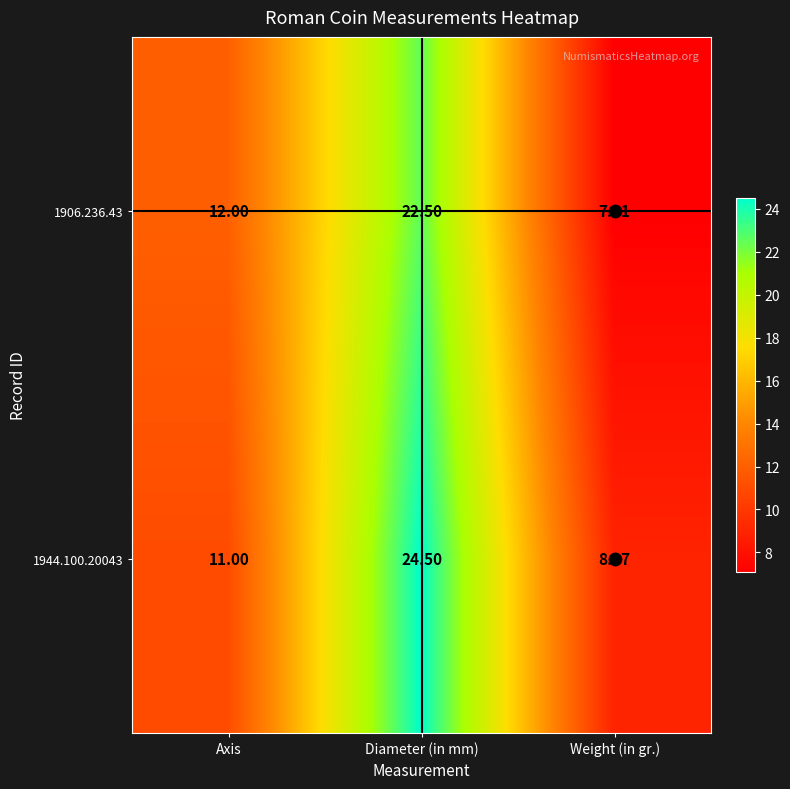

List the labels in order of 1906.236.43 value, smallest first.

Weight (in gr.), Axis, Diameter (in mm)